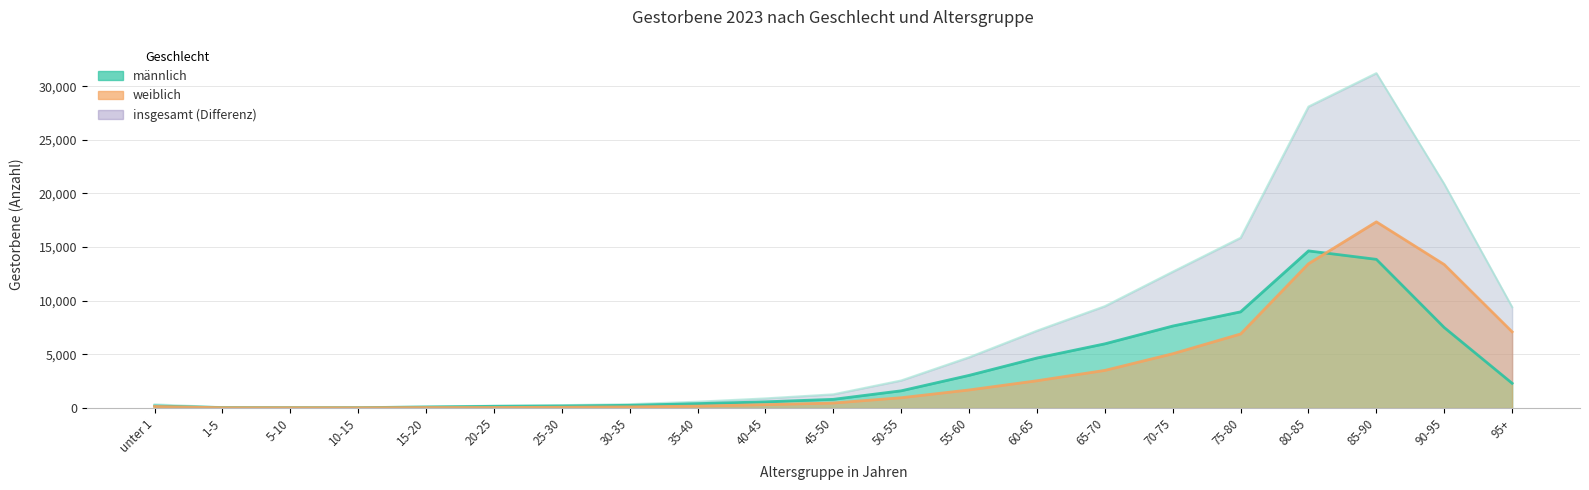

List the labels in order of insgesamt value, smallest first.

10-15, 5-10, 1-5, 15-20, 20-25, 25-30, unter 1, 30-35, 35-40, 40-45, 45-50, 50-55, 55-60, 60-65, 95+, 65-70, 70-75, 75-80, 90-95, 80-85, 85-90